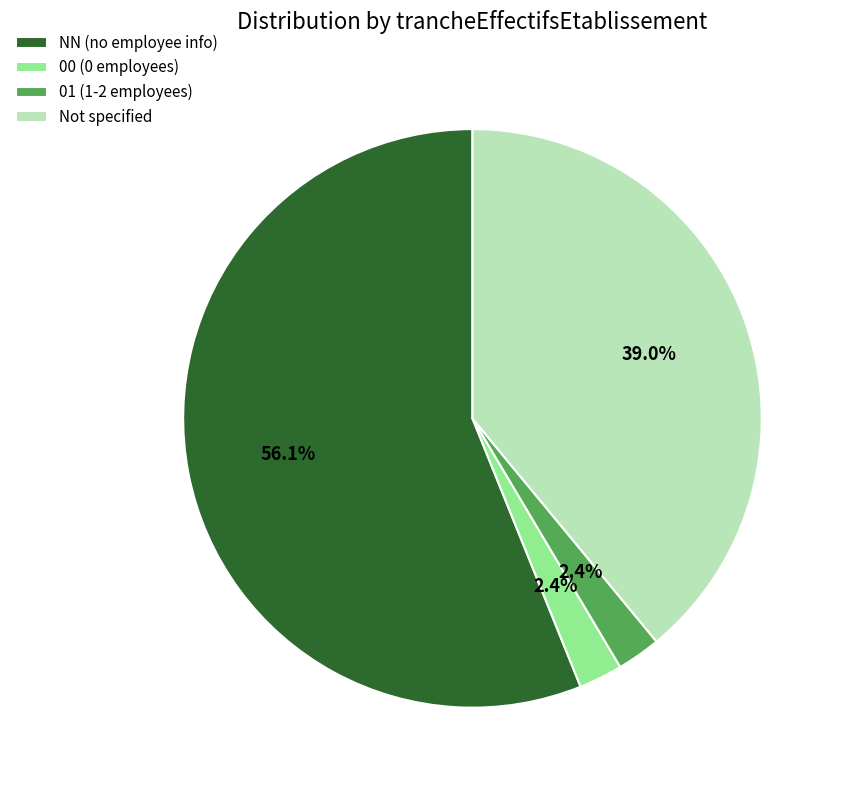

How many slices are in this pie chart?

4